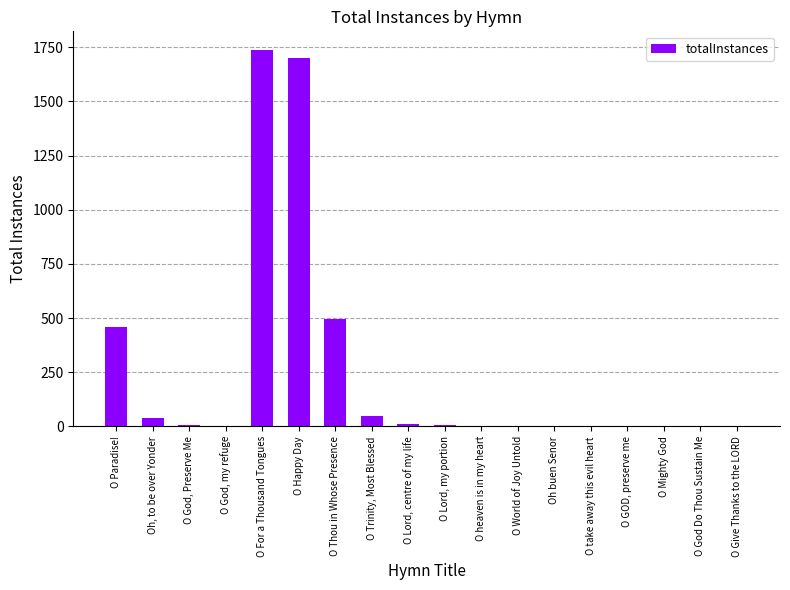

The chart shows a value of 2 at Oh buen Senor. True or false?

True